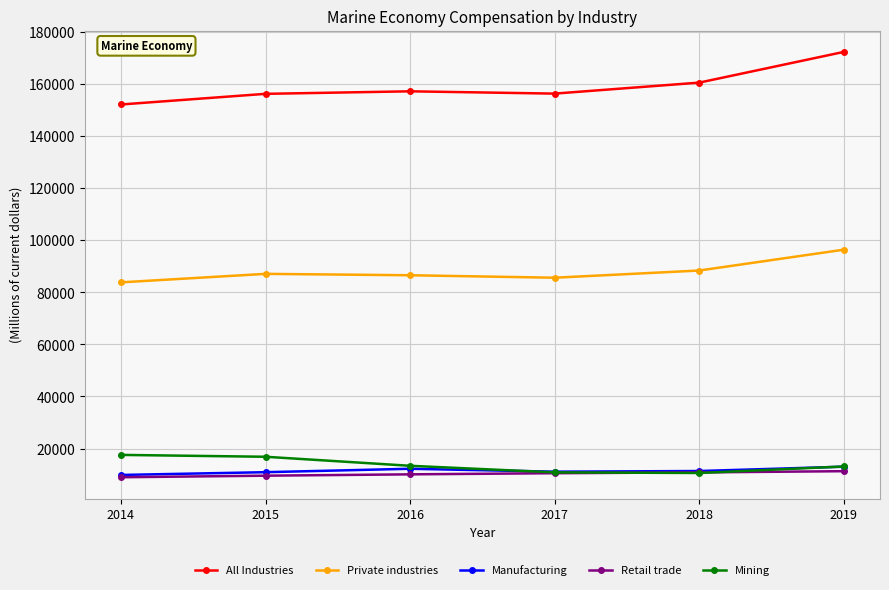

In All Industries, how many points are higher than both neighbors (excluding endpoints)?

1